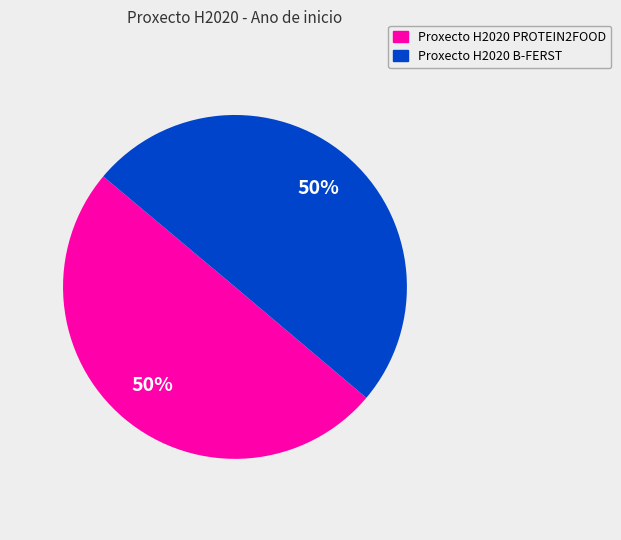

How many slices are in this pie chart?

2